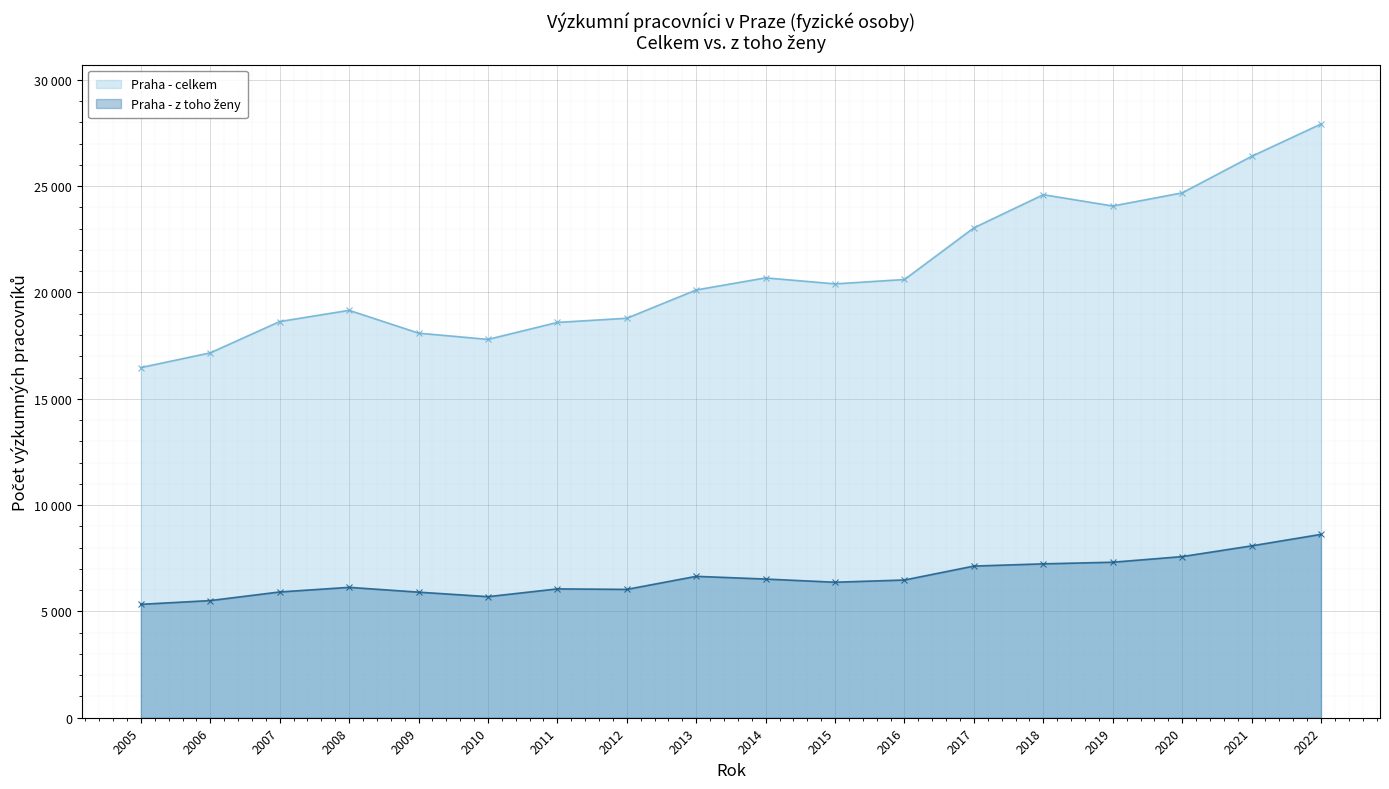

How many lines are shown in the chart?

2